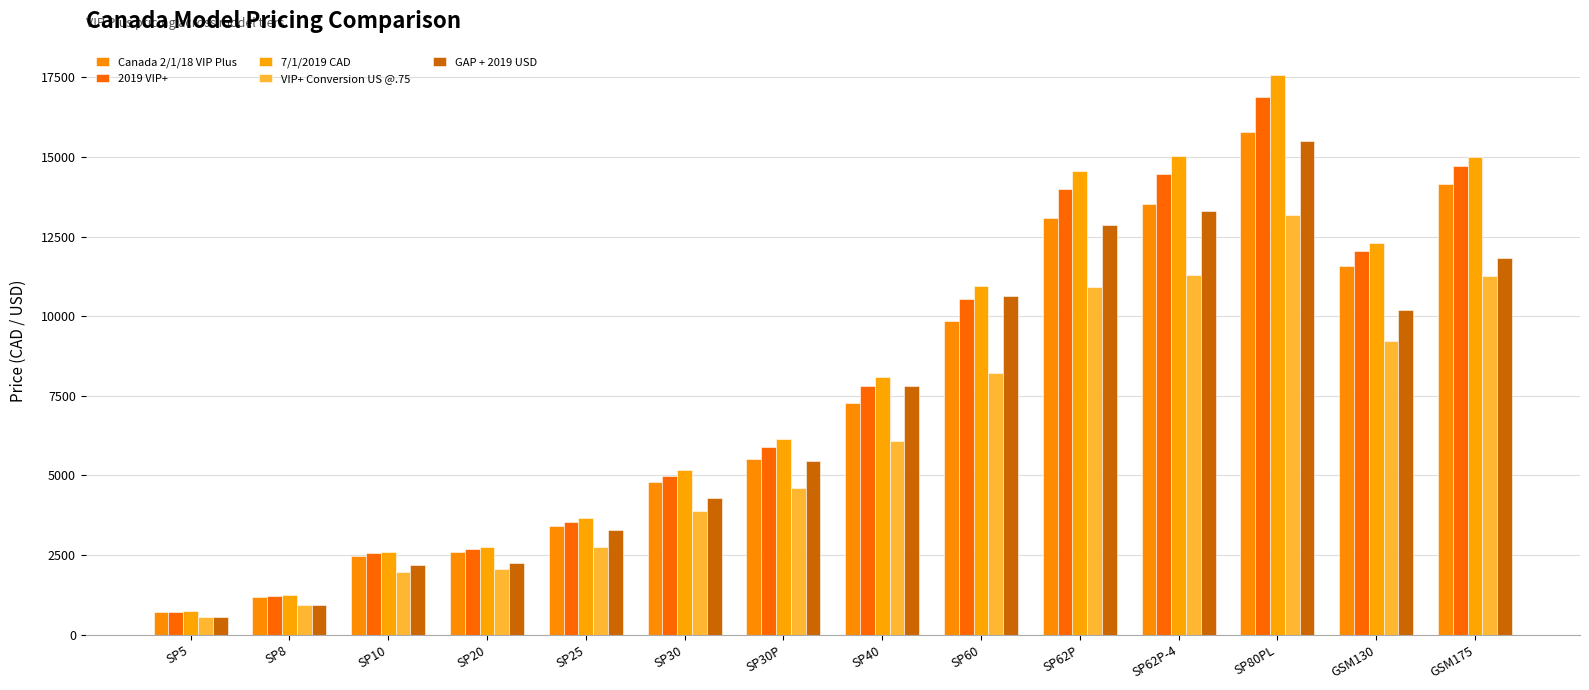

What are all the series names shown in the legend?

Canada 2/1/18 VIP Plus, 2019 VIP+, 7/1/2019 CAD, VIP+ Conversion US @.75, GAP + 2019 USD